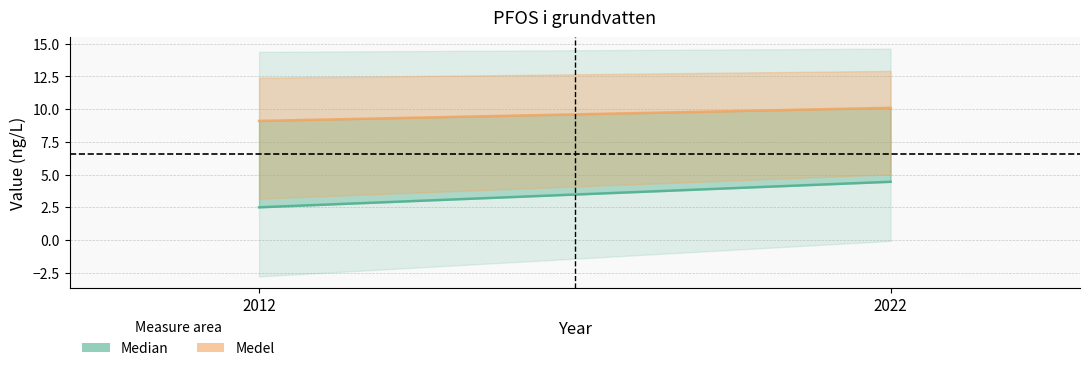

What is the average value of the Medel line series?

9.6